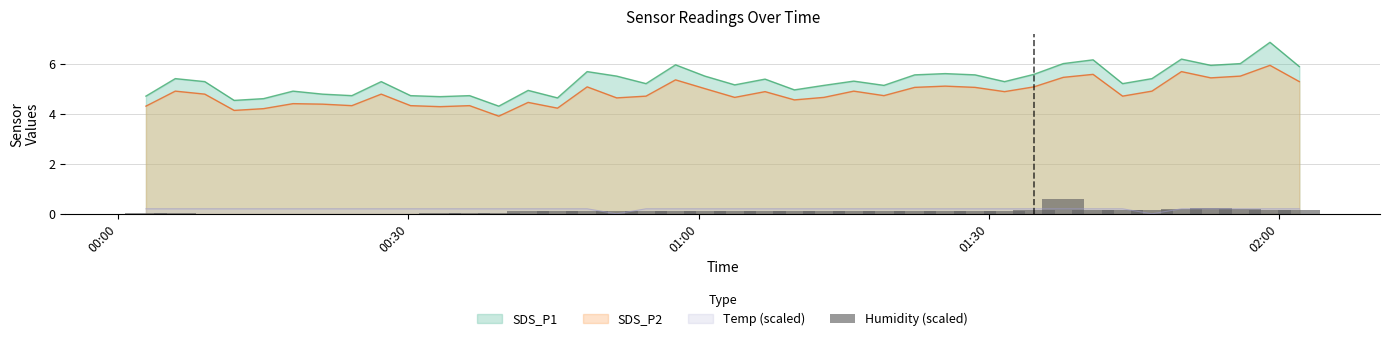

What is the lowest value of the SDS_P1 series?

4.3